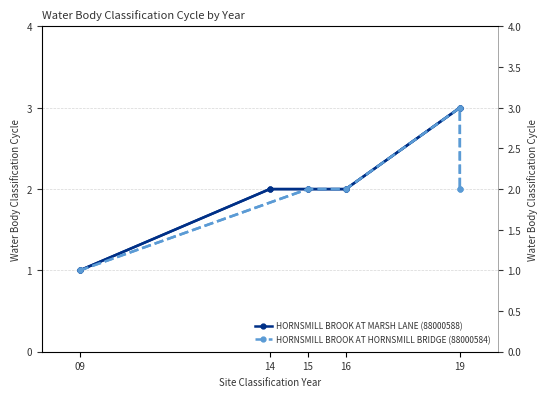

The HORNSMILL BROOK AT HORNSMILL BRIDGE (88000584) series shows 2 at 16. True or false?

True